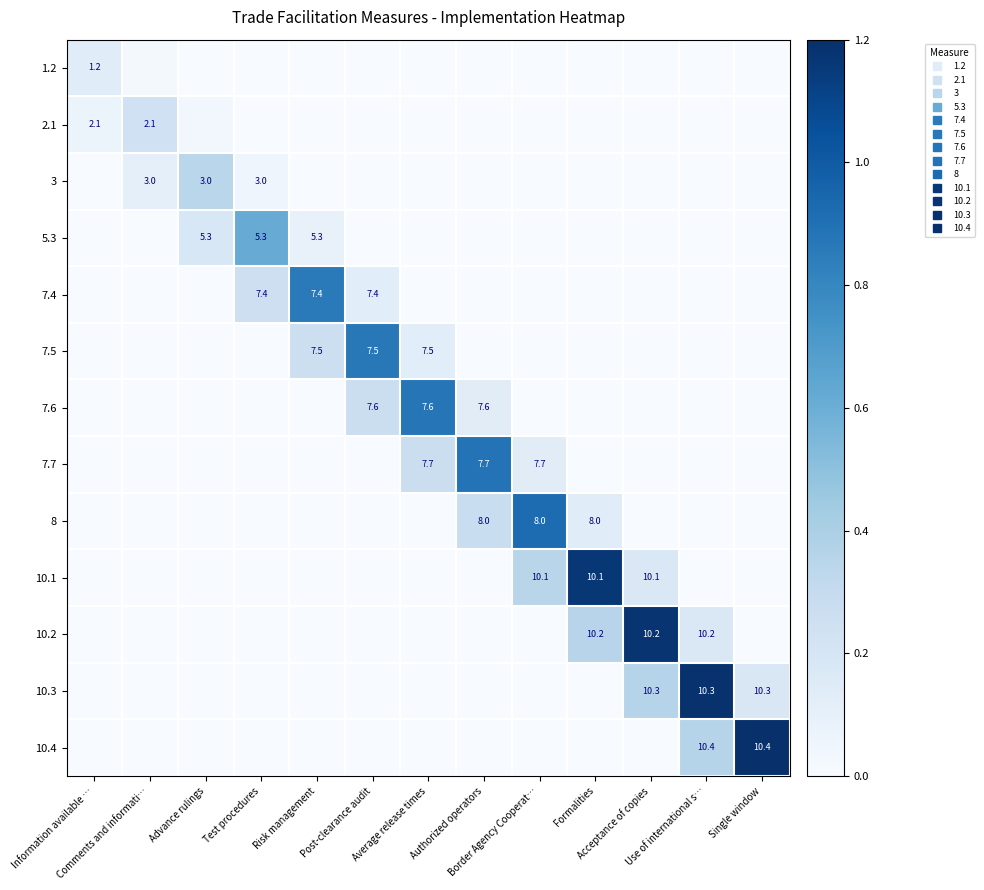

Count the number of categories in the chart.

13